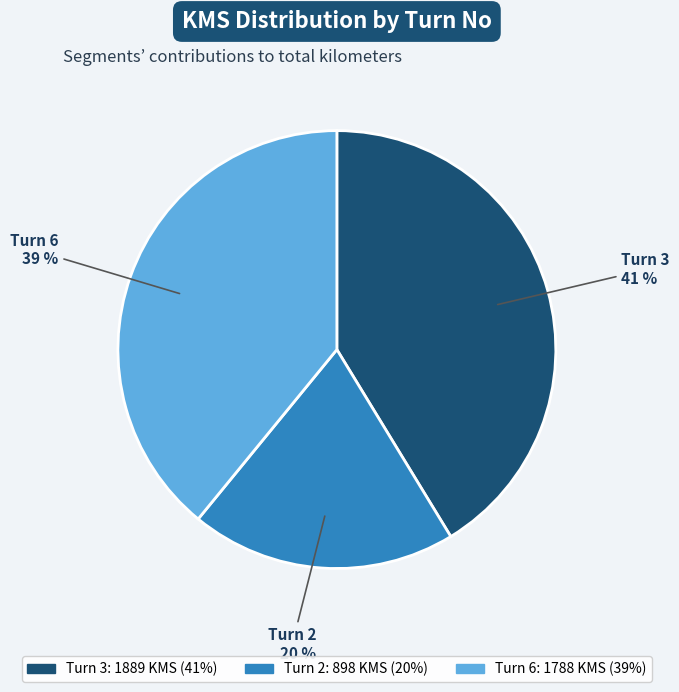

Count the number of slices in the pie.

3